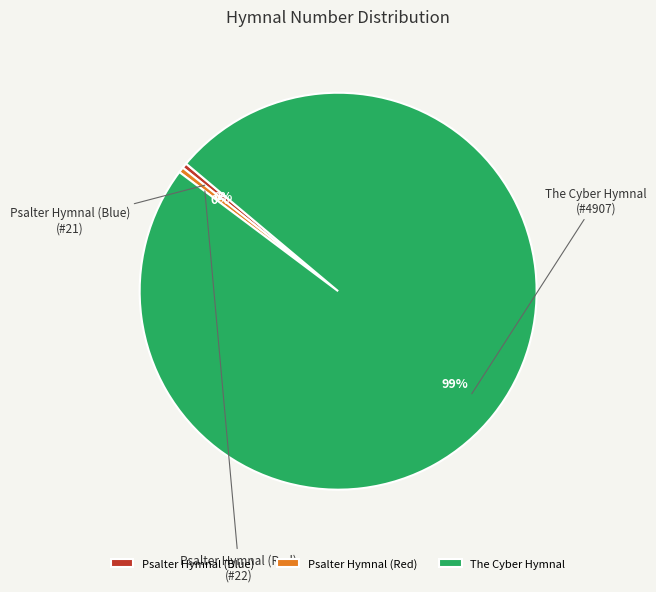

Approximately how many times larger is the value at The Cyber Hymnal compared to Psalter Hymnal (Red)?

223.0